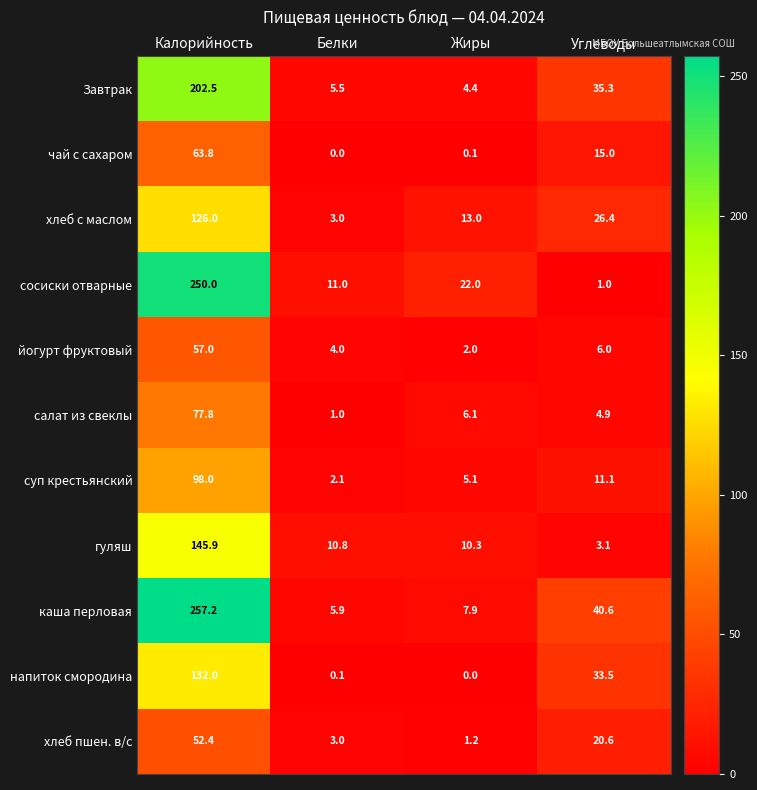

Which series changed the most between Белки and Углеводы?

каша перловая